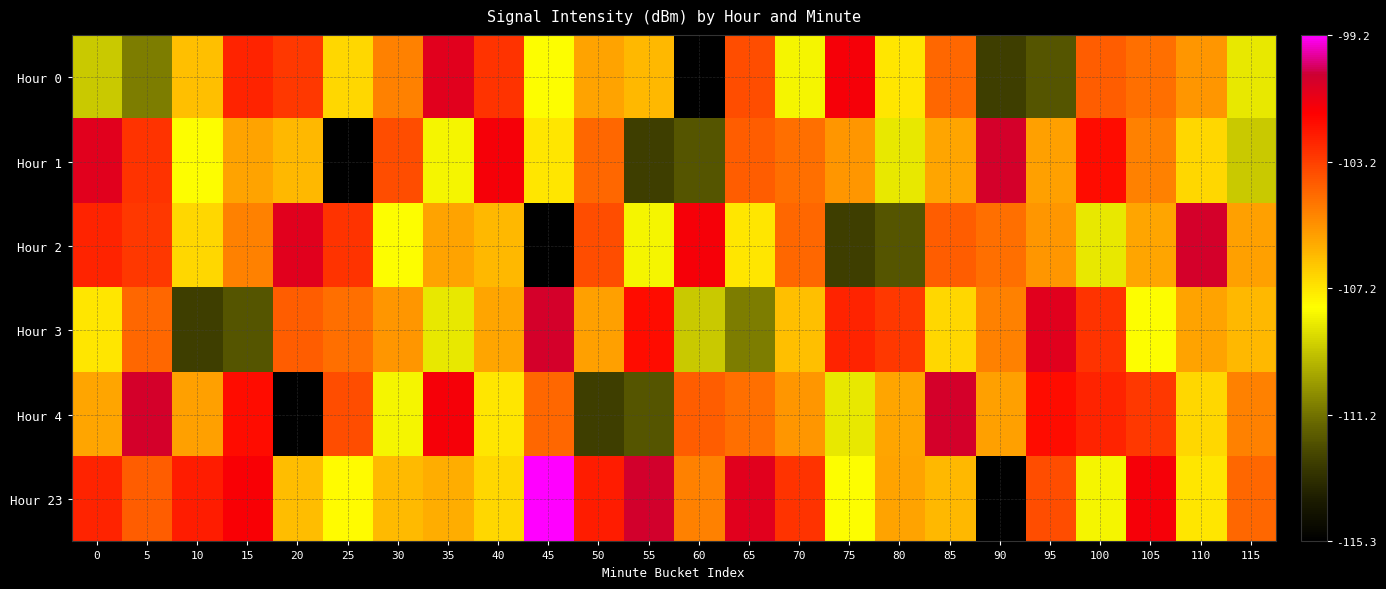

What is the spread (max minus min) of values at 0?

8.2